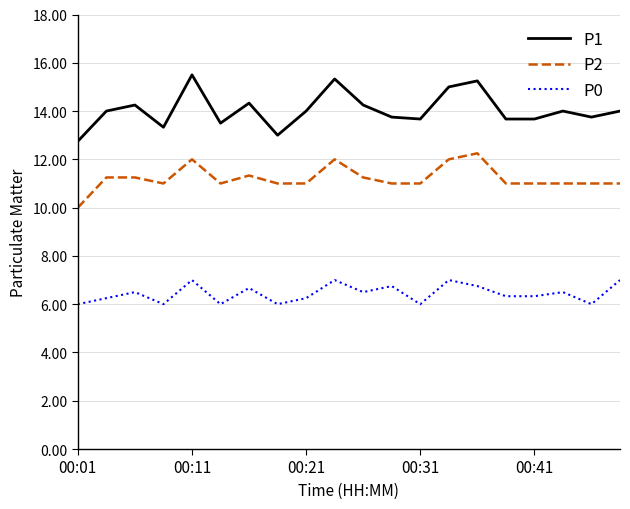

What is the difference between the second highest and minimum values in the P1 series?

2.6